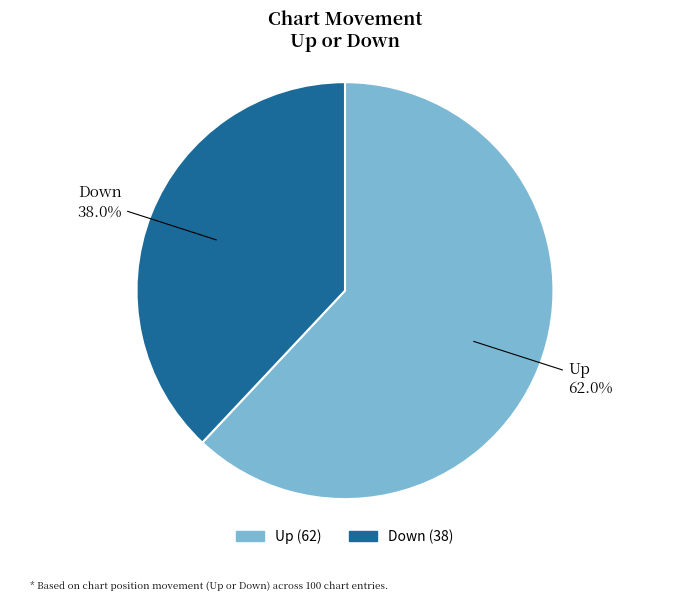

Which has a higher value, Up or Down?

Up